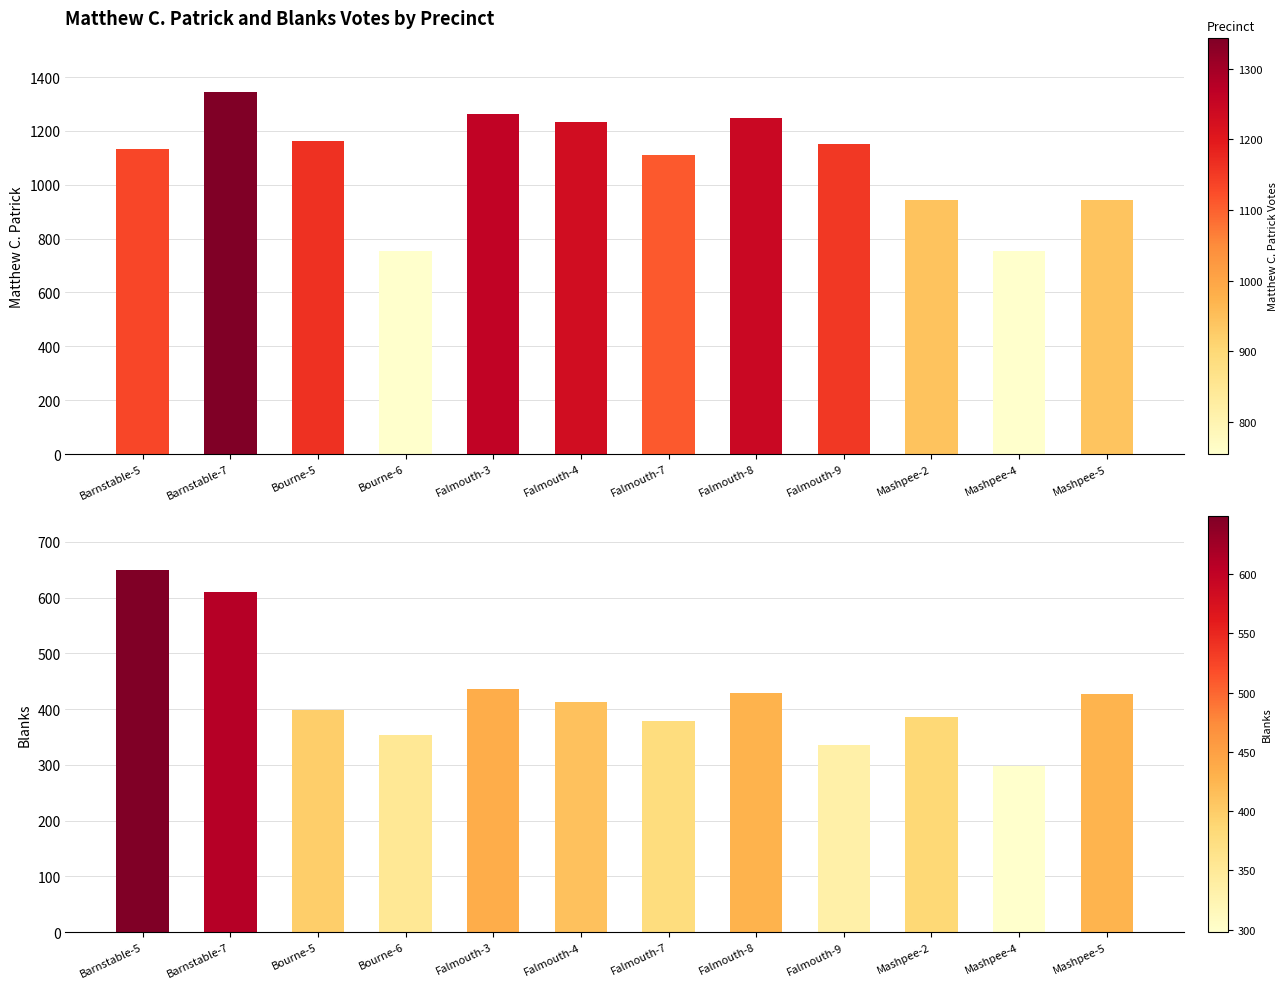

How many values in the Matthew C. Patrick series are below 1153?

6